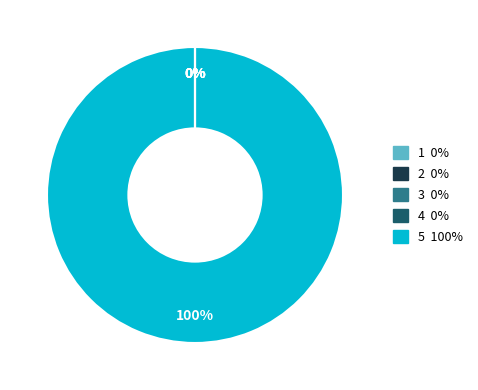

How many slices are in this pie chart?

5